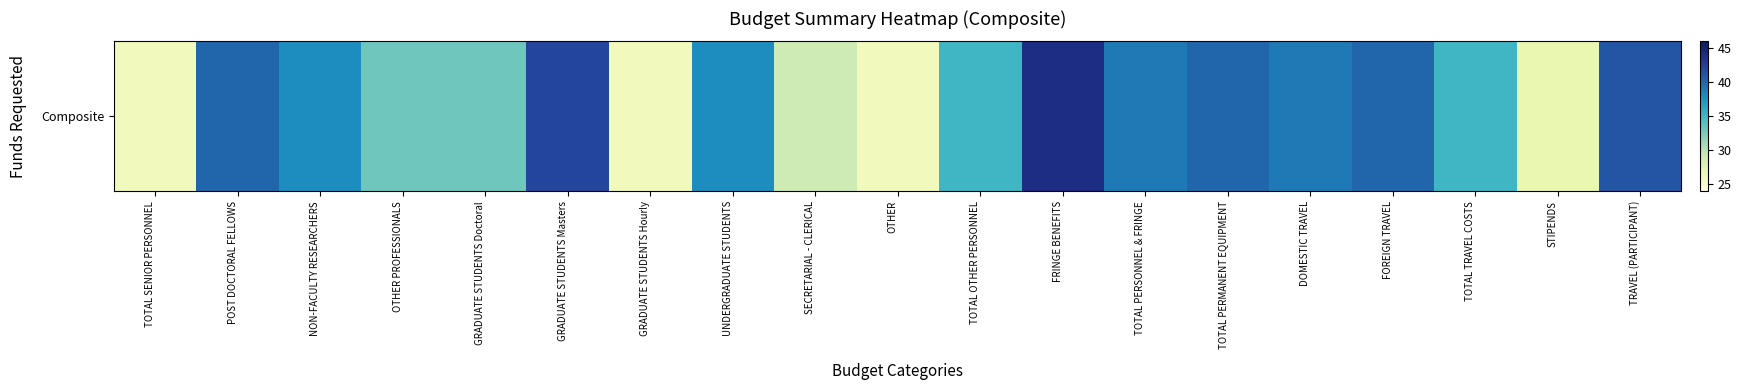

How many data points are above 38?

8